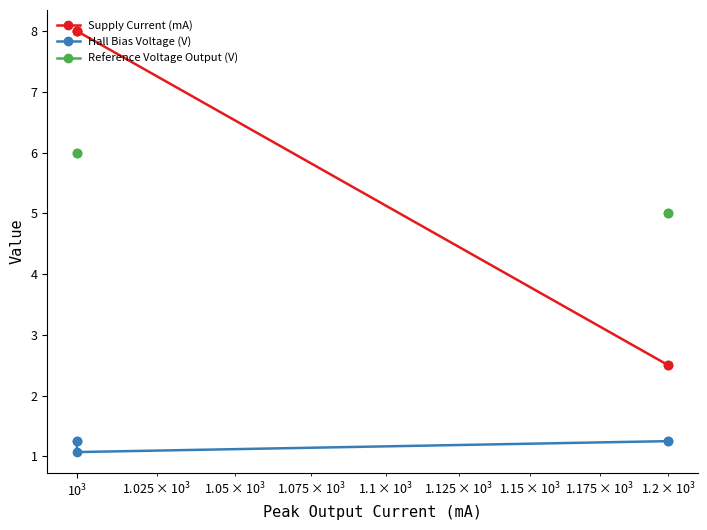

Where is Hall Bias Voltage (V) nearest to the value 1?

$\mathdefault{10^{3}}$